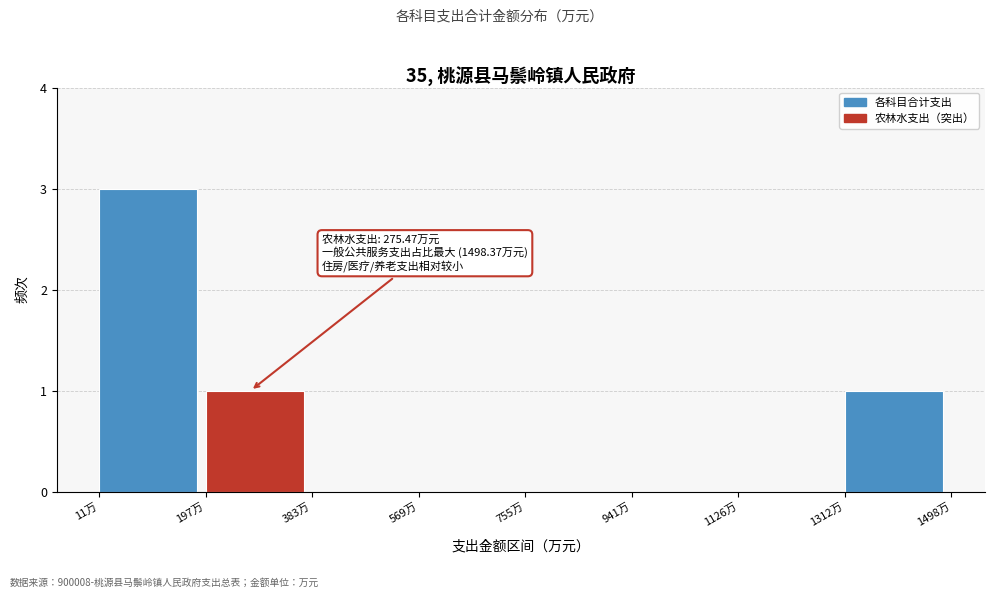

Which range on the x-axis has the tallest bar?

20 to 200